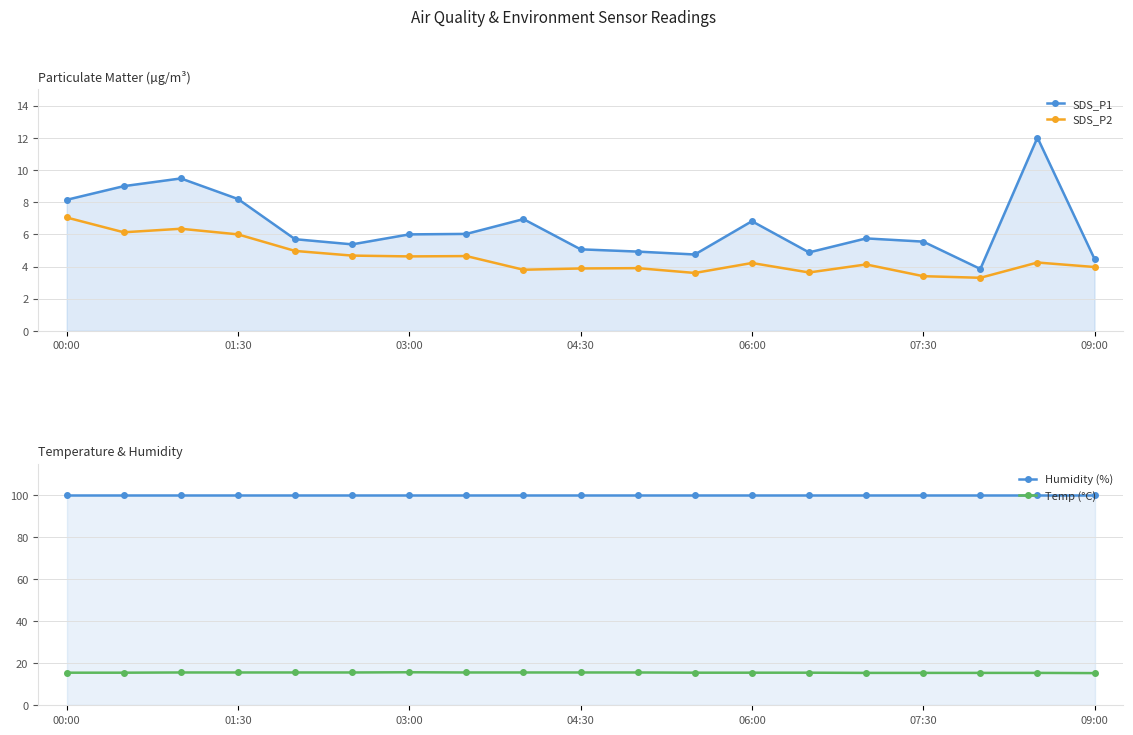

How many lines are shown in the chart?

4